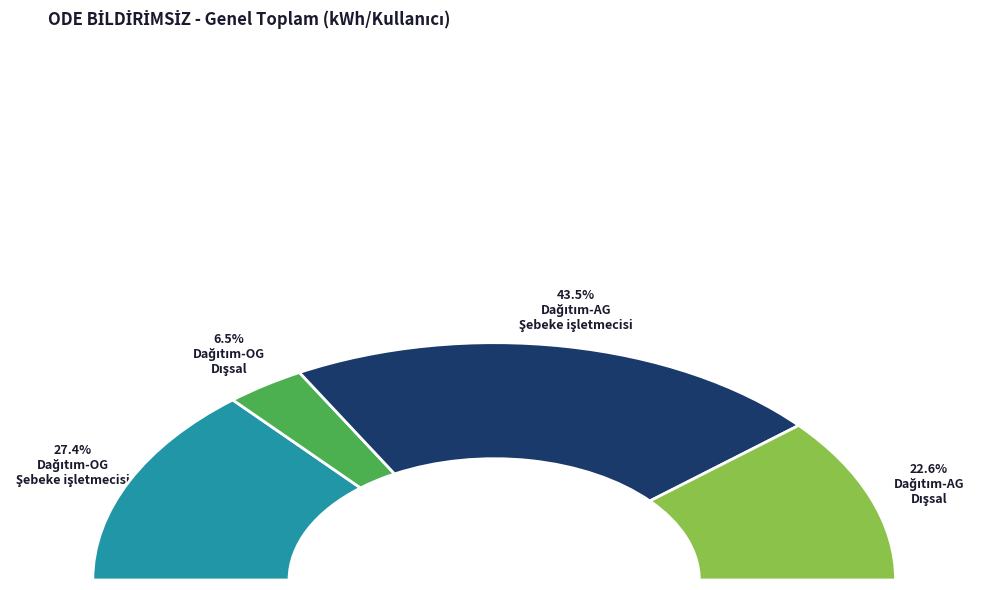

Which slice is the smallest?

Dağıtım-OG
Dışsal